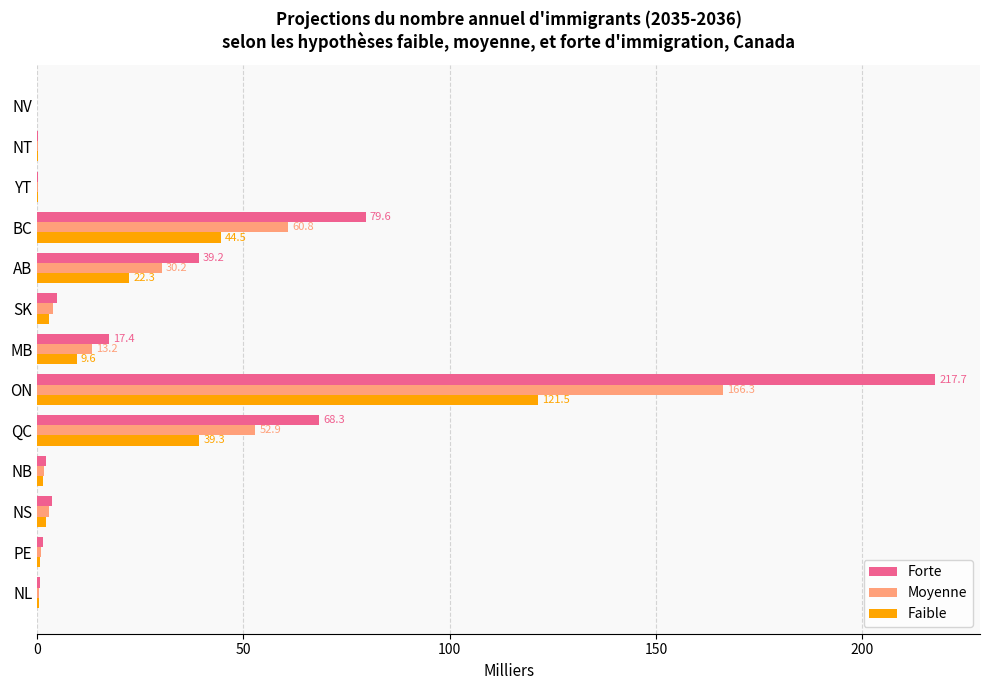

How many series are shown in this chart?

3